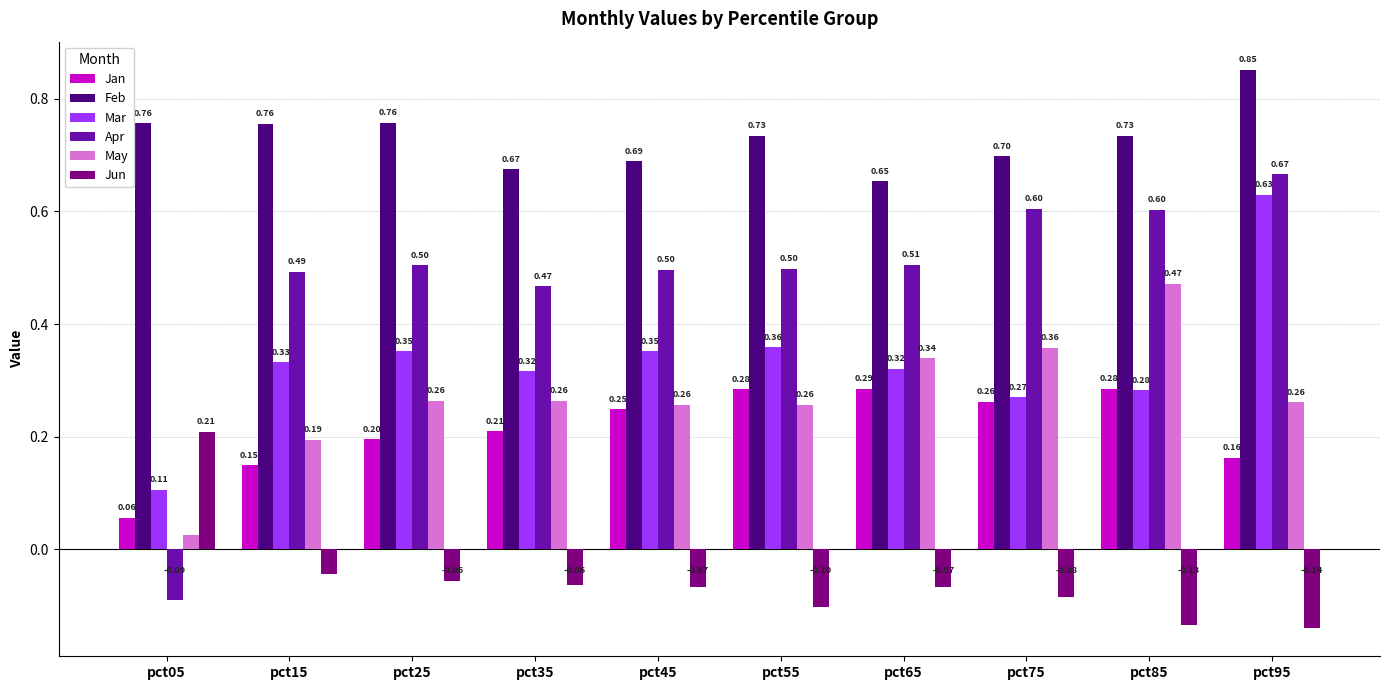

At which category is the sum across all series the highest?

pct95